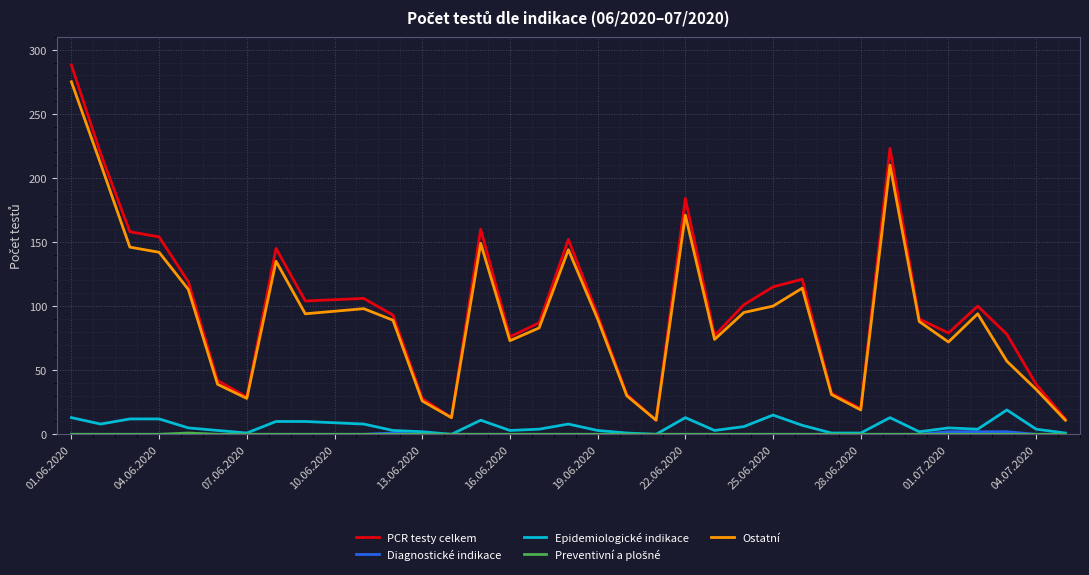

True or false: PCR testy celkem and Epidemiologické indikace intersect in this chart.

False